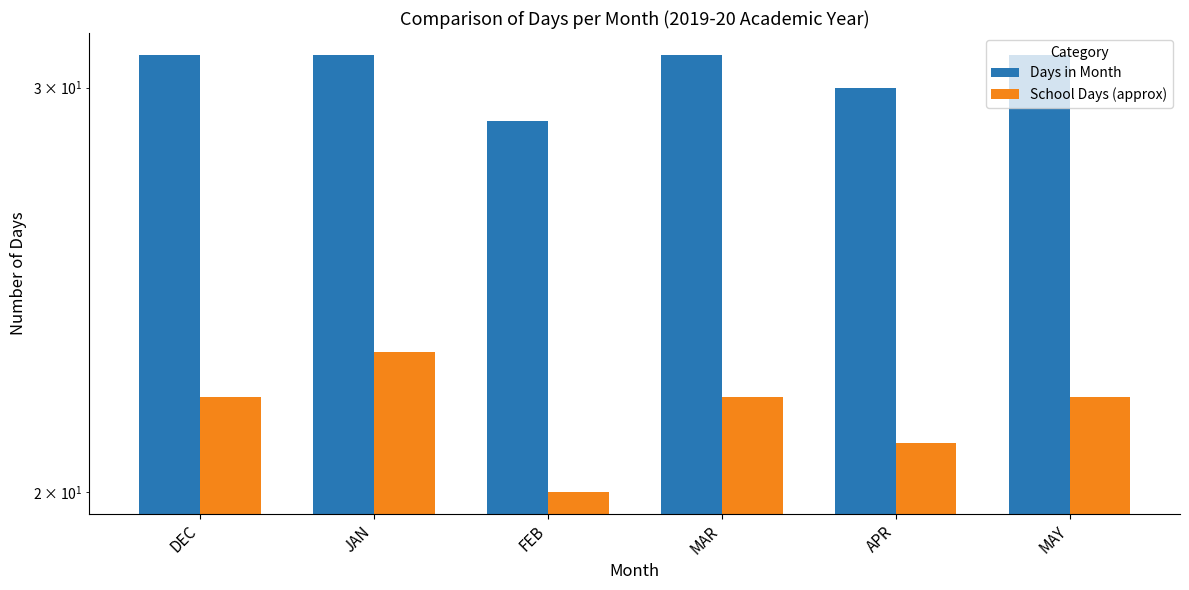

At which label does Days in Month reach its minimum?

FEB